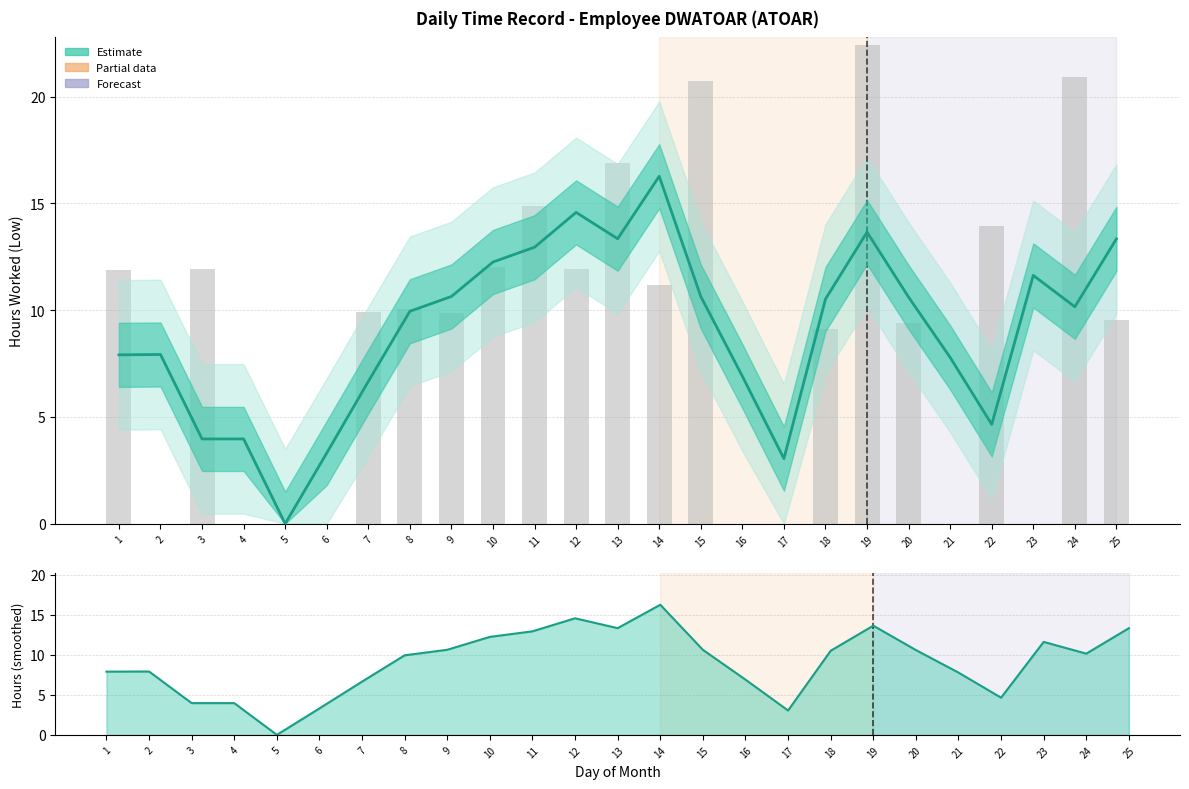

How many categories are shown in the chart?

25